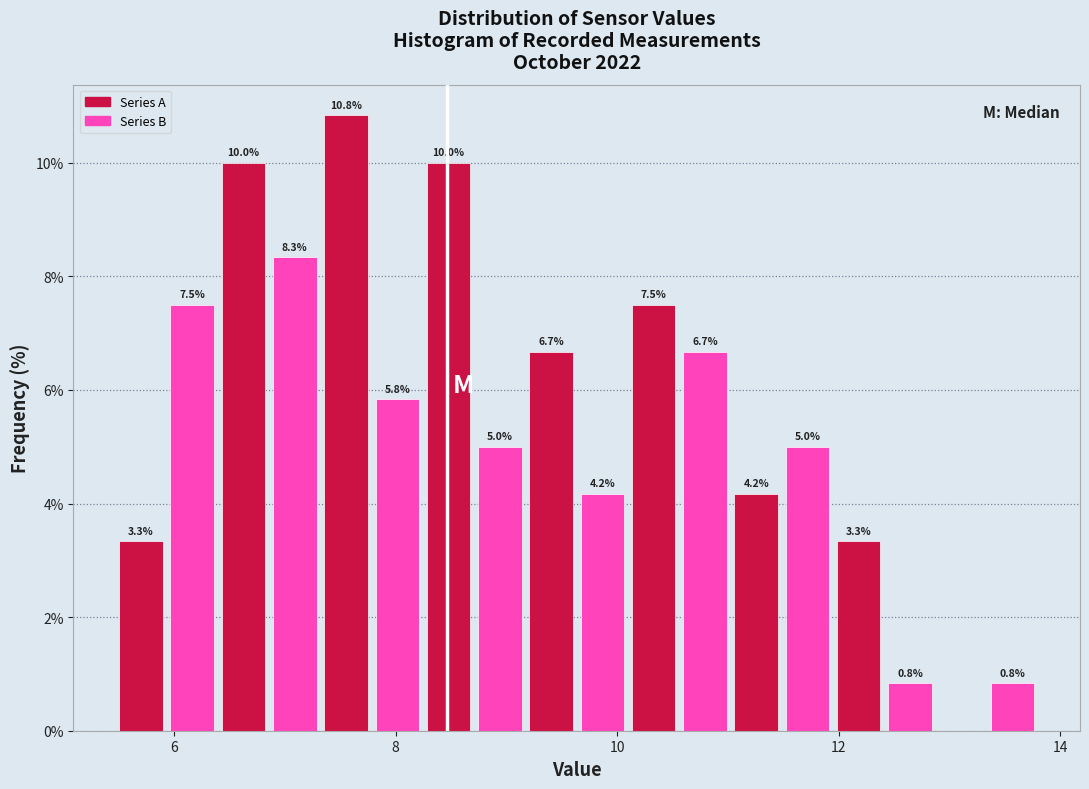

Read against the x-axis, roughly where is the centre of the tallest bar?

7.6